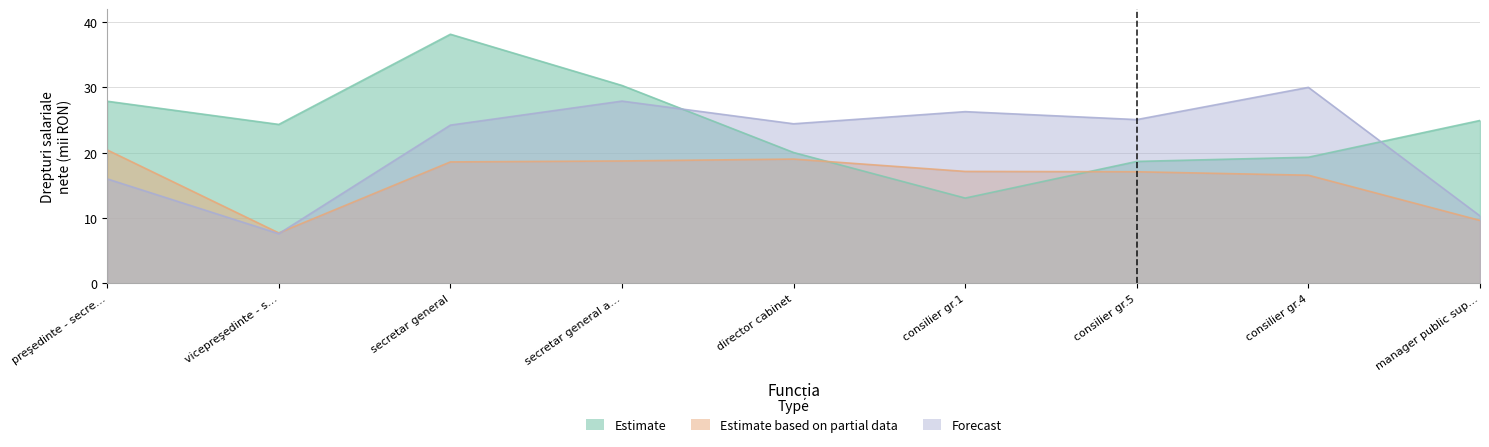

What is the sum of the Estimate based on partial data values at director cabinet and consilier gr.5?

36.1